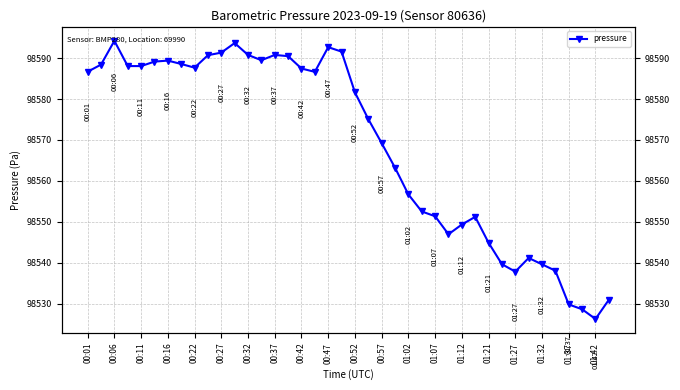

True or false: there are more than 0 points higher than both neighbors.

True